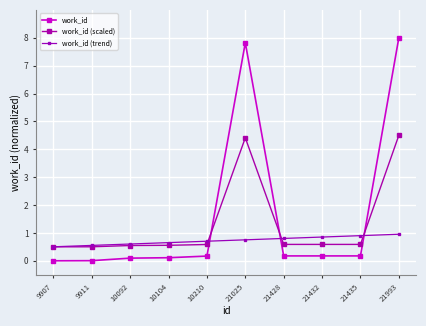

Count the work_id (scaled) values in the range 0 to 1.

8